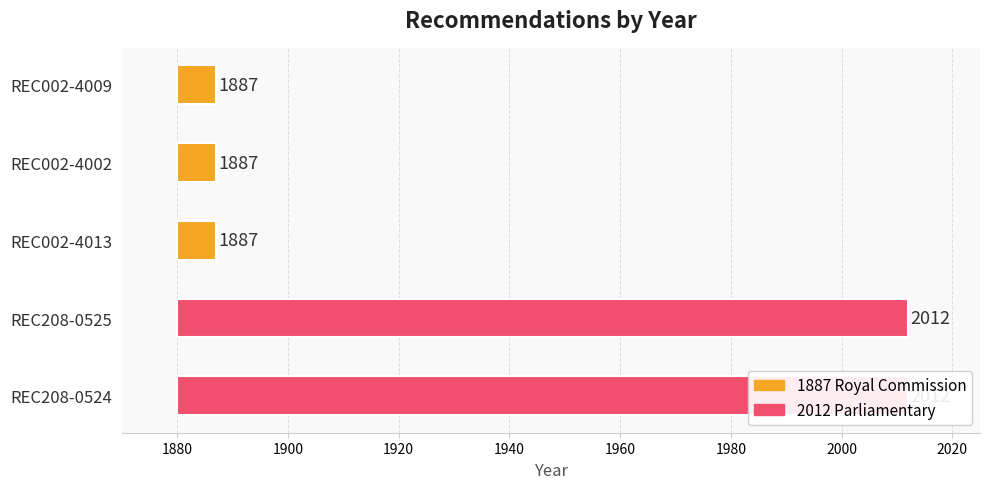

What is the maximum value shown in the chart?

2012